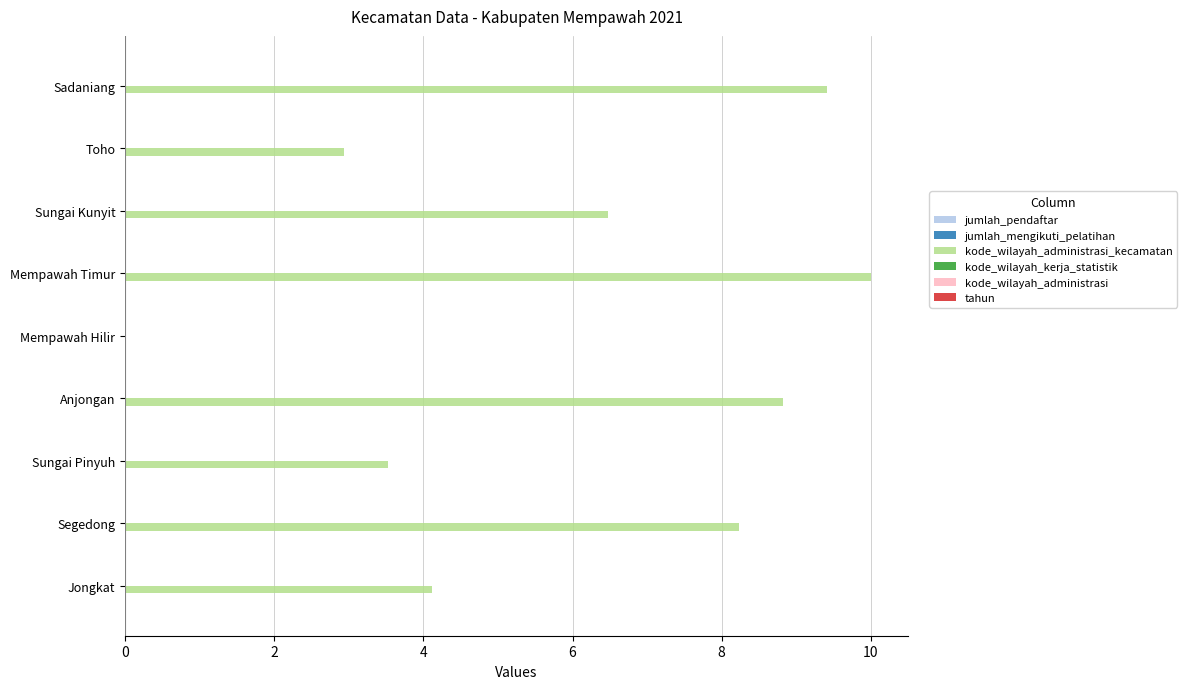

Reading top to bottom, what are all the values shown in this chart?

Sadaniang=9.4	Toho=2.9	Sungai Kunyit=6.5	Mempawah Timur=10.0	Mempawah Hilir=0.0	Anjongan=8.8	Sungai Pinyuh=3.5	Segedong=8.2	Jongkat=4.1